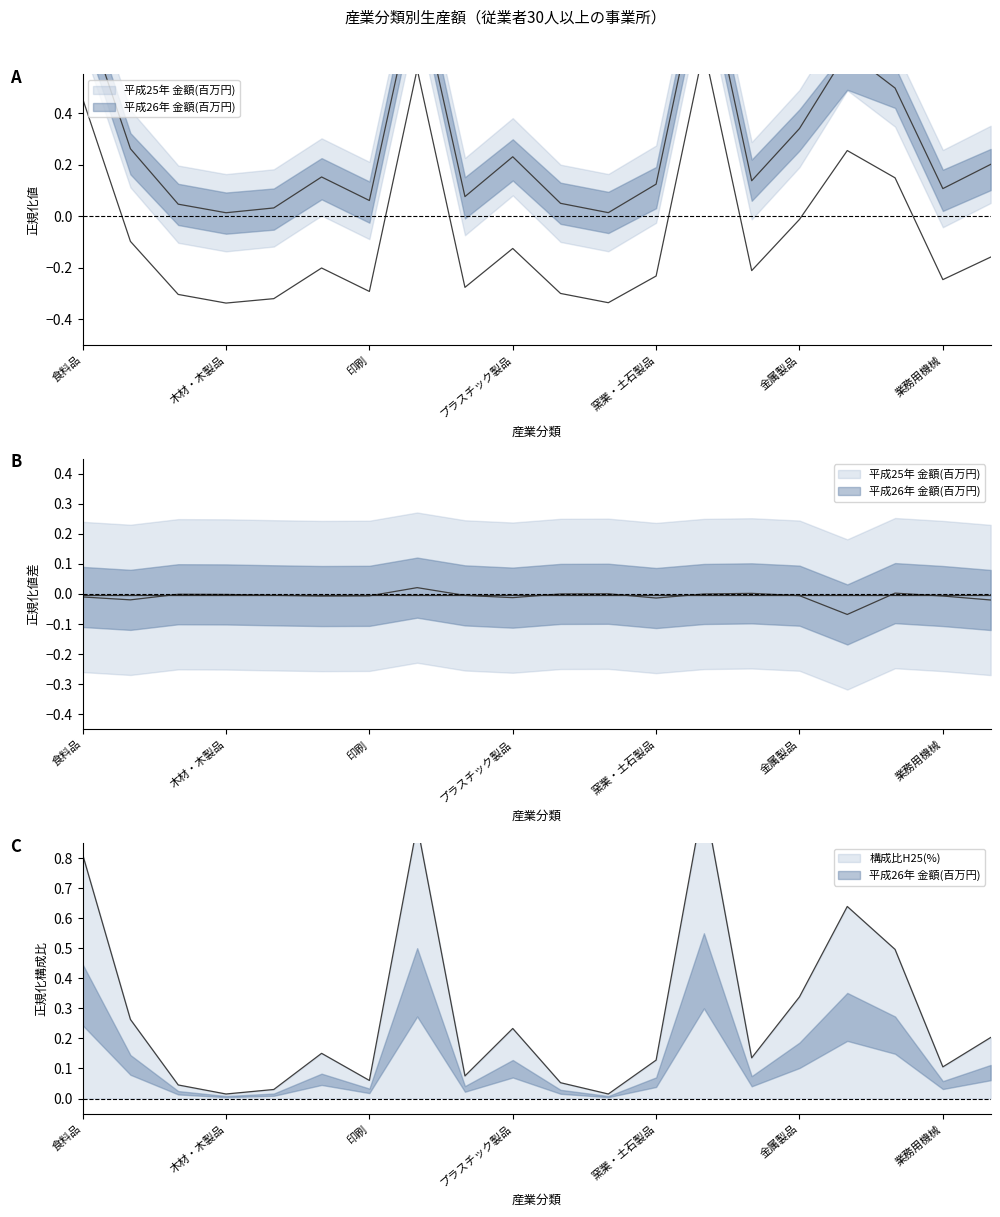

Reading left to right, transcribe all the data shown in this chart.

平成25年 金額(百万円): 0.8	0.3	0.0	0.0	0.0	0.2	0.1	0.9	0.1	0.2	0.0	0.0	0.1	1.0	0.1	0.3	0.6	0.5	0.1	0.2
平成26年 金額(百万円): 0.5	-0.1	-0.3	-0.3	-0.3	-0.2	-0.3	0.6	-0.3	-0.1	-0.3	-0.3	-0.2	0.7	-0.2	-0.0	0.3	0.1	-0.2	-0.2
構成比H25(%): 0.8	0.3	0.0	0.0	0.0	0.2	0.1	0.9	0.1	0.2	0.1	0.0	0.1	1.0	0.1	0.3	0.6	0.5	0.1	0.2